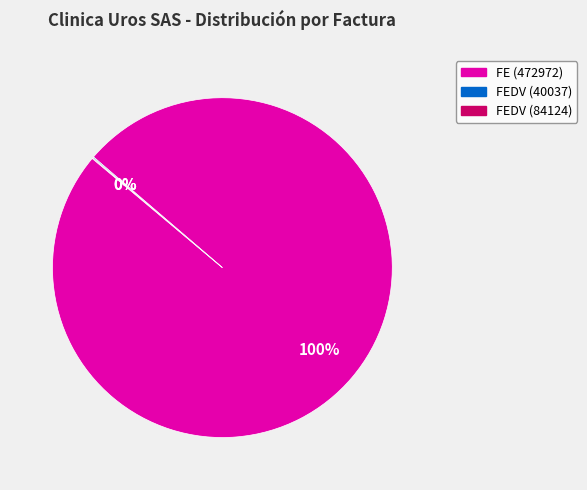

What is the largest slice in the pie chart?

FE (472972)